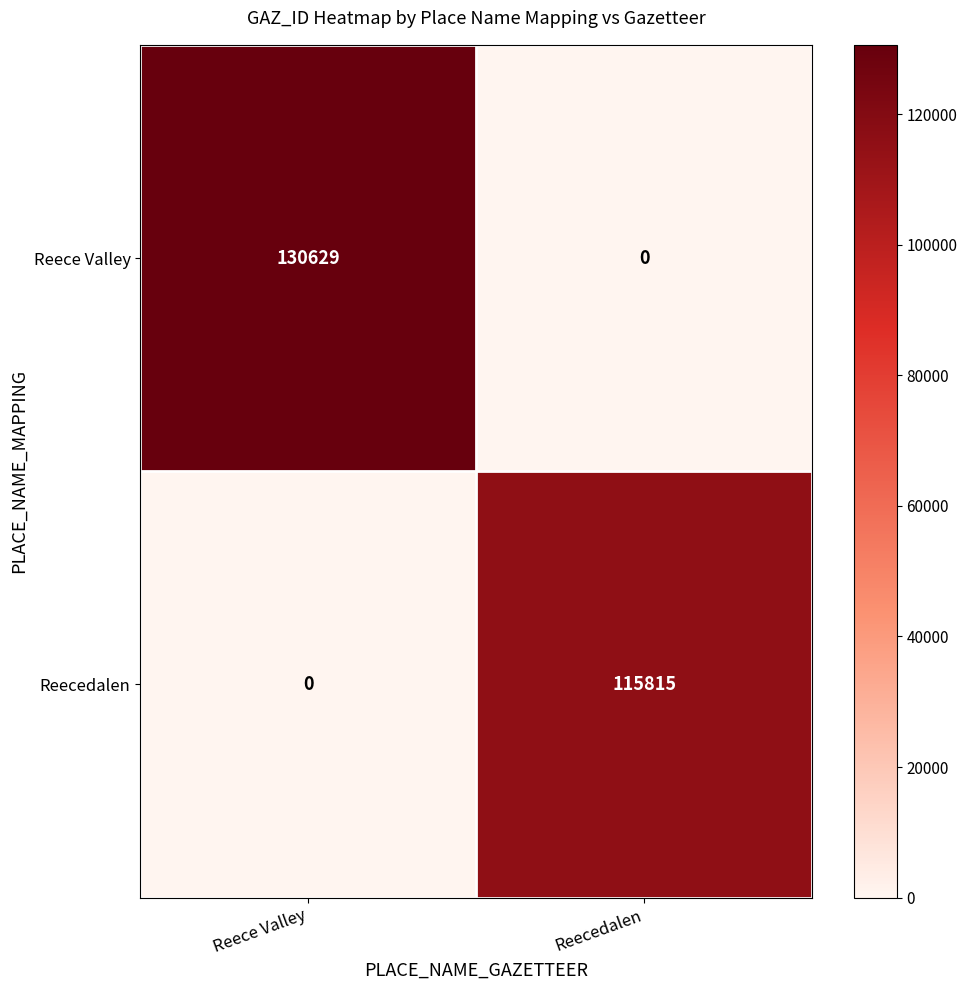

Which category has the highest value in the Reecedalen series?

Reecedalen